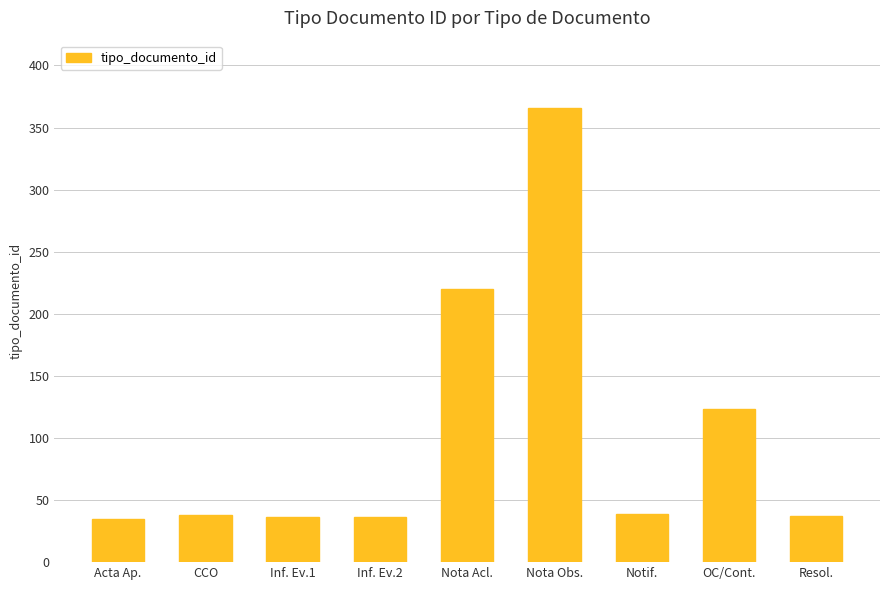

How many bars are there in total?

9